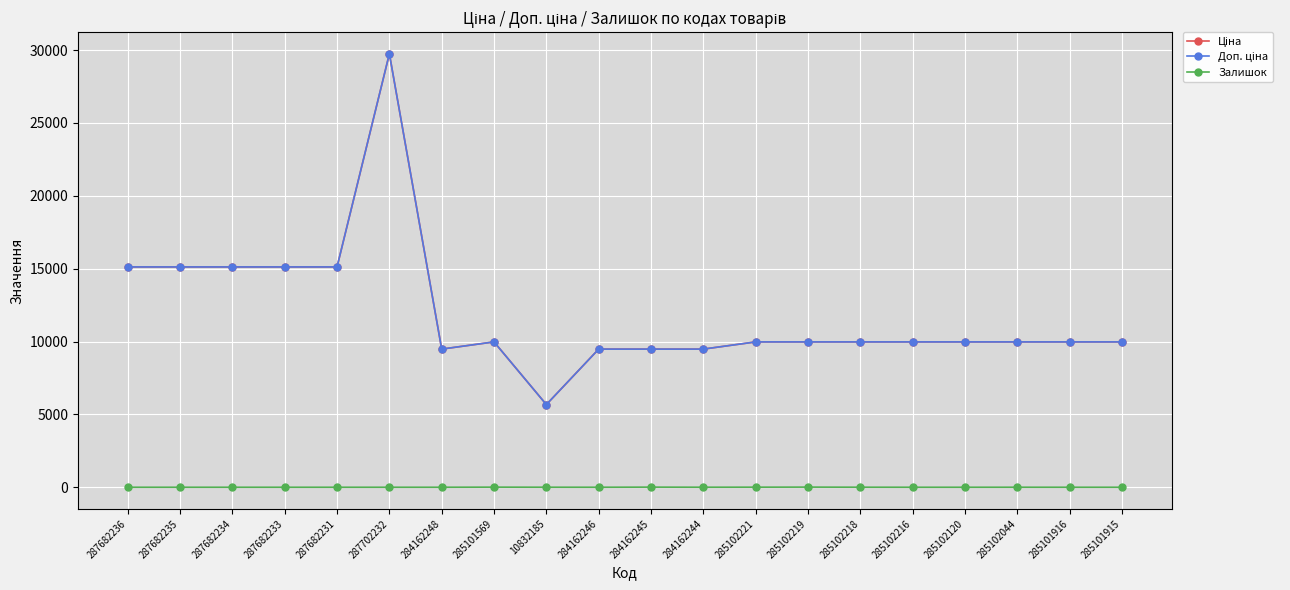

Does the chart have visible grid lines?

Yes